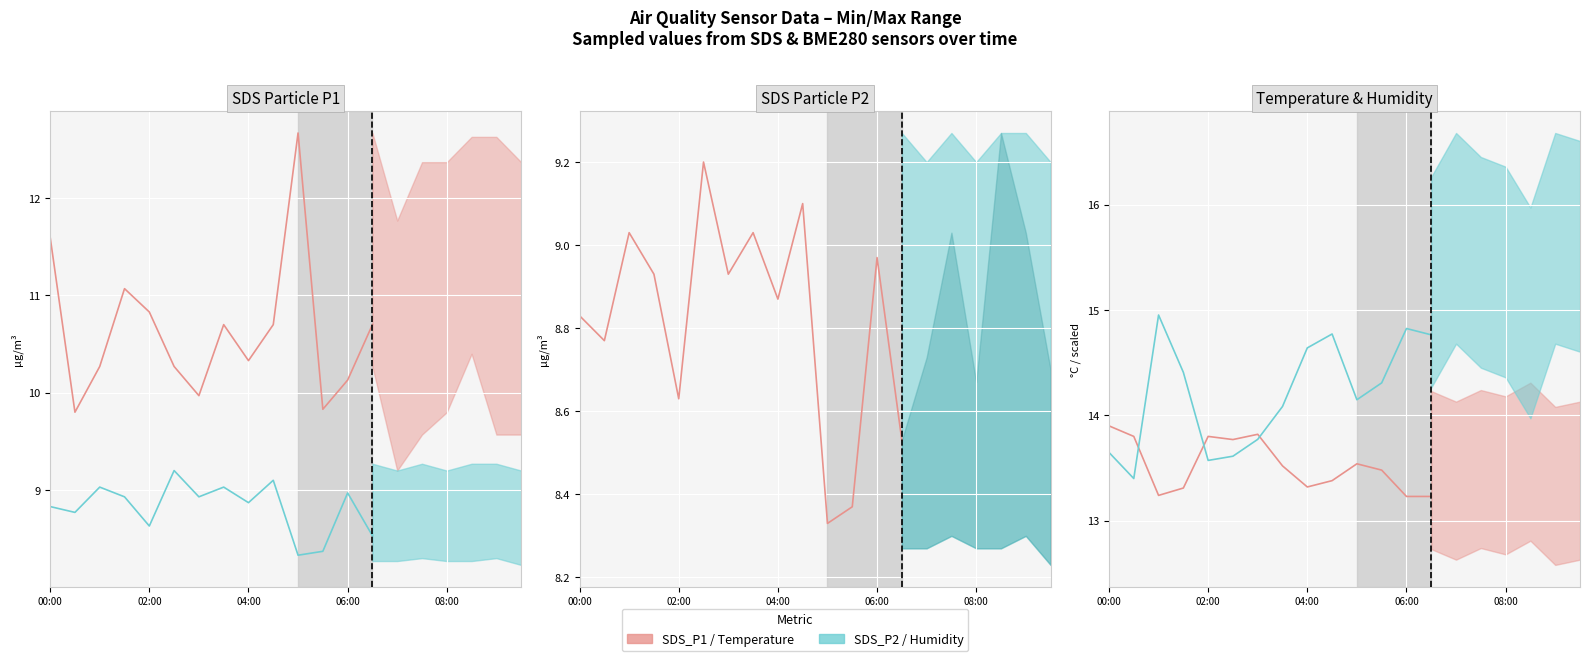

Is it true that SDS_P2 equals 8.4 at 11?

True